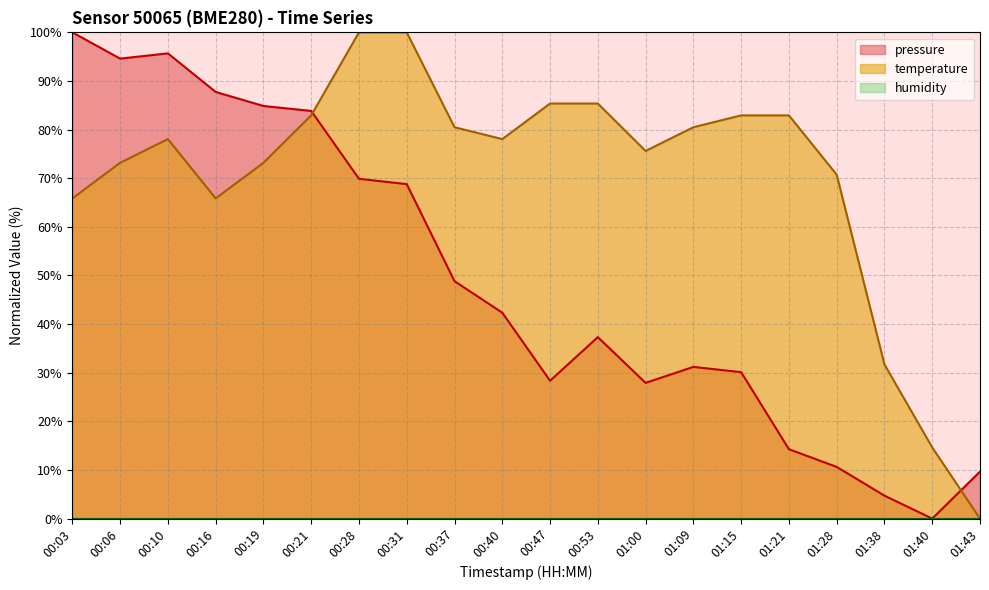

What is the difference between the highest and lowest values at 00:16?

87.7